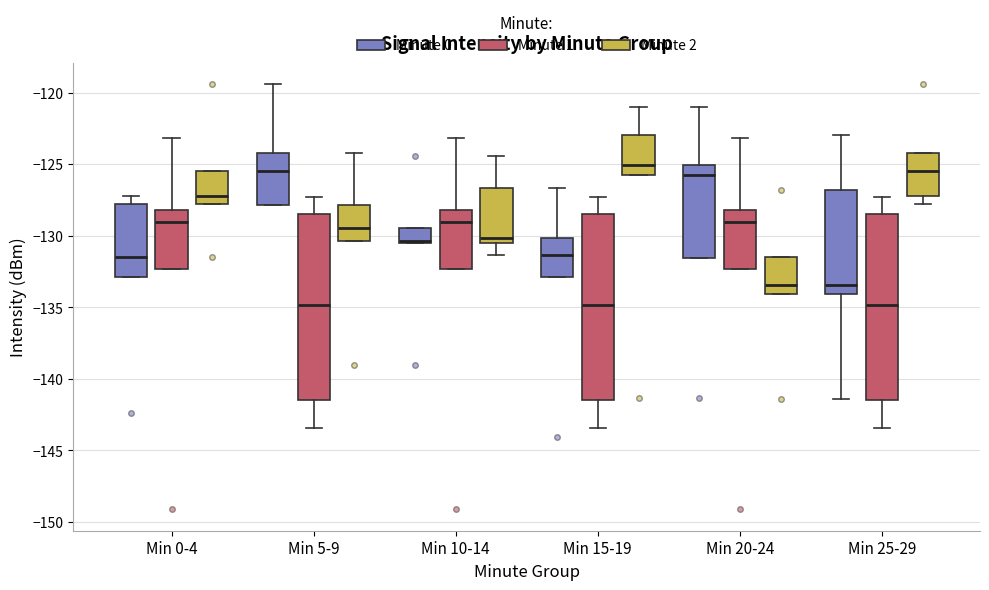

Reading left to right, transcribe this box plot: for each box, give where its median line is, the range the box spans, and where its two whiskers end, as read against the y-axis. The values are not printed on the chart, so give them approximately, as read against the axis.

Min 0-4 (Minute 0): median -131.5, box -133.0 to -128.0, whiskers -133.0 to -127.0
Min 0-4 (Minute 1): median -129.0, box -132.5 to -128.0, whiskers -132.5 to -123.0
Min 0-4 (Minute 2): median -127.0, box -128.0 to -125.5, whiskers -128.0 to -125.5
Min 5-9 (Minute 0): median -125.5, box -128.0 to -124.0, whiskers -128.0 to -119.5
Min 5-9 (Minute 1): median -135.0, box -141.5 to -128.5, whiskers -143.5 to -127.5
Min 5-9 (Minute 2): median -129.5, box -130.5 to -128.0, whiskers -130.5 to -124.0
Min 10-14 (Minute 0): median -130.5, box -130.5 to -129.5, whiskers -130.5 to -129.5
Min 10-14 (Minute 1): median -129.0, box -132.5 to -128.0, whiskers -132.5 to -123.0
Min 10-14 (Minute 2): median -130.0, box -130.5 to -126.5, whiskers -131.5 to -124.5
Min 15-19 (Minute 0): median -131.5, box -133.0 to -130.0, whiskers -133.0 to -126.5
Min 15-19 (Minute 1): median -135.0, box -141.5 to -128.5, whiskers -143.5 to -127.5
Min 15-19 (Minute 2): median -125.0, box -126.0 to -123.0, whiskers -126.0 to -121.0
Min 20-24 (Minute 0): median -126.0, box -131.5 to -125.0, whiskers -131.5 to -121.0
Min 20-24 (Minute 1): median -129.0, box -132.5 to -128.0, whiskers -132.5 to -123.0
Min 20-24 (Minute 2): median -133.5, box -134.0 to -131.5, whiskers -134.0 to -131.5
Min 25-29 (Minute 0): median -133.5, box -134.0 to -127.0, whiskers -141.5 to -123.0
Min 25-29 (Minute 1): median -135.0, box -141.5 to -128.5, whiskers -143.5 to -127.5
Min 25-29 (Minute 2): median -125.5, box -127.0 to -124.0, whiskers -128.0 to -124.0